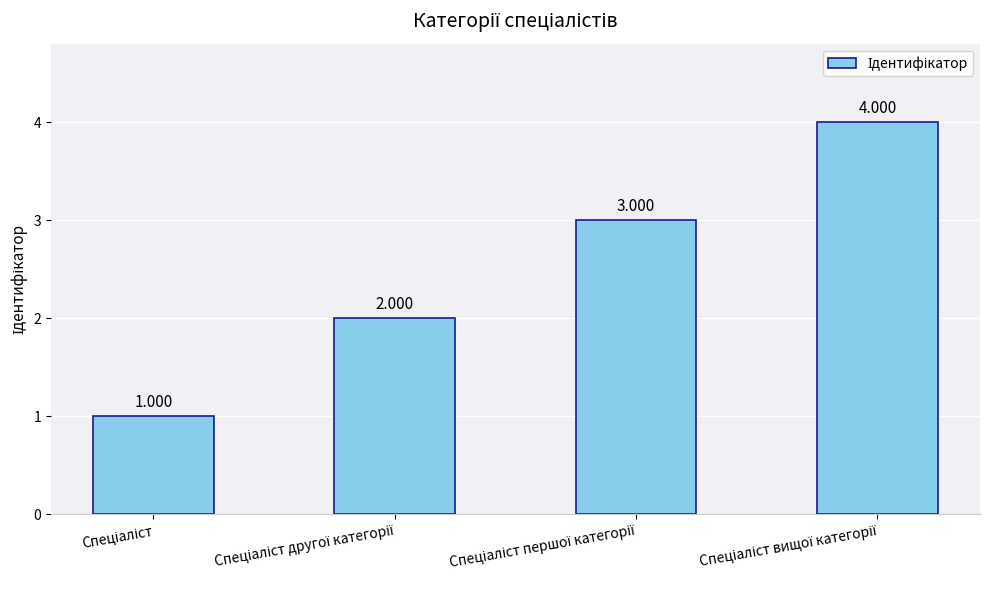

Rank the categories by value from highest to lowest.

Спеціаліст вищої категорії, Спеціаліст першої категорії, Спеціаліст другої категорії, Спеціаліст